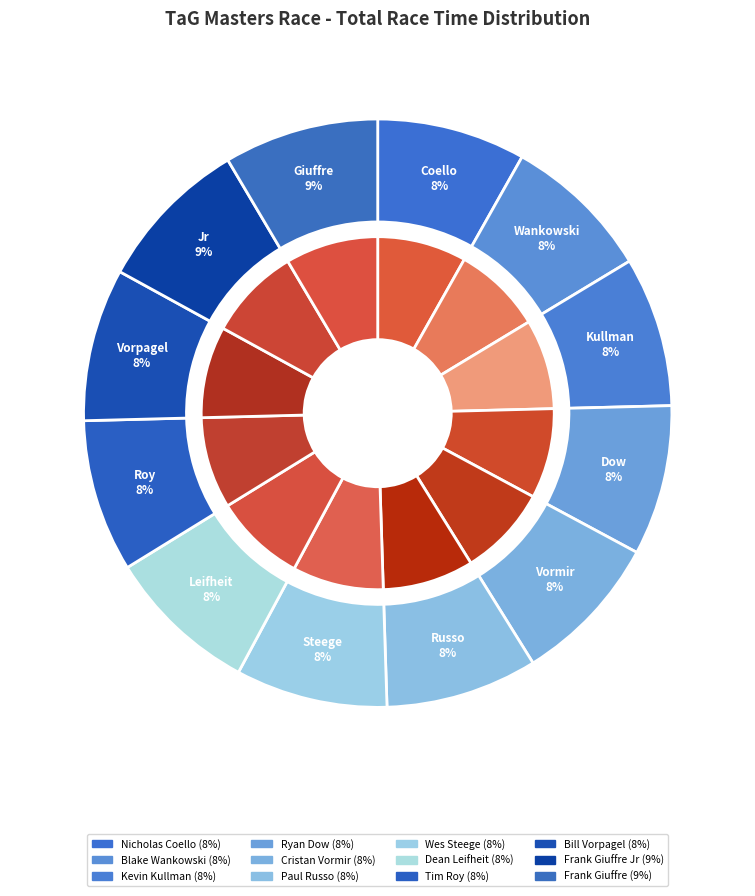

Rank the categories by value from lowest to highest.

Nicholas Coello, Blake Wankowski, Kevin Kullman, Ryan Dow, Cristan Vormir, Paul Russo, Wes Steege, Dean Leifheit, Tim Roy, Bill Vorpagel, Frank Giuffre Jr, Frank Giuffre